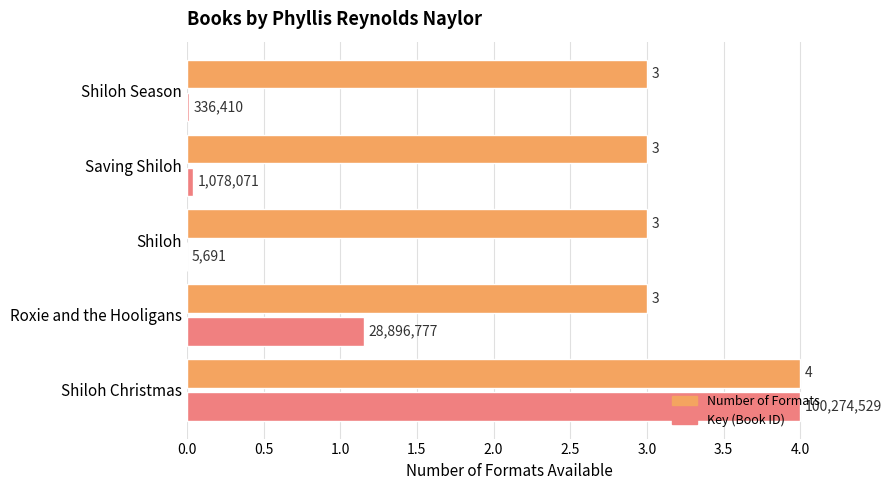

At which category is the sum across all series the highest?

Shiloh Christmas